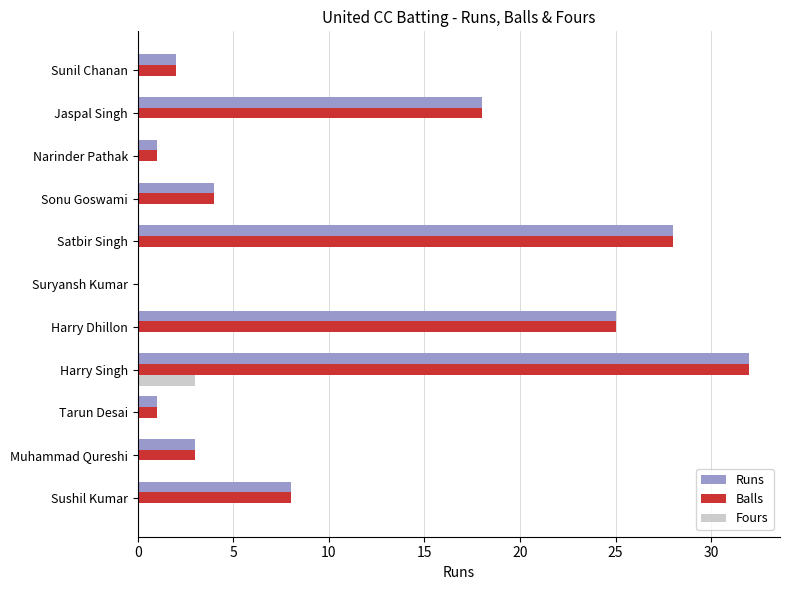

Which category has the highest value in the Runs series?

Harry Singh